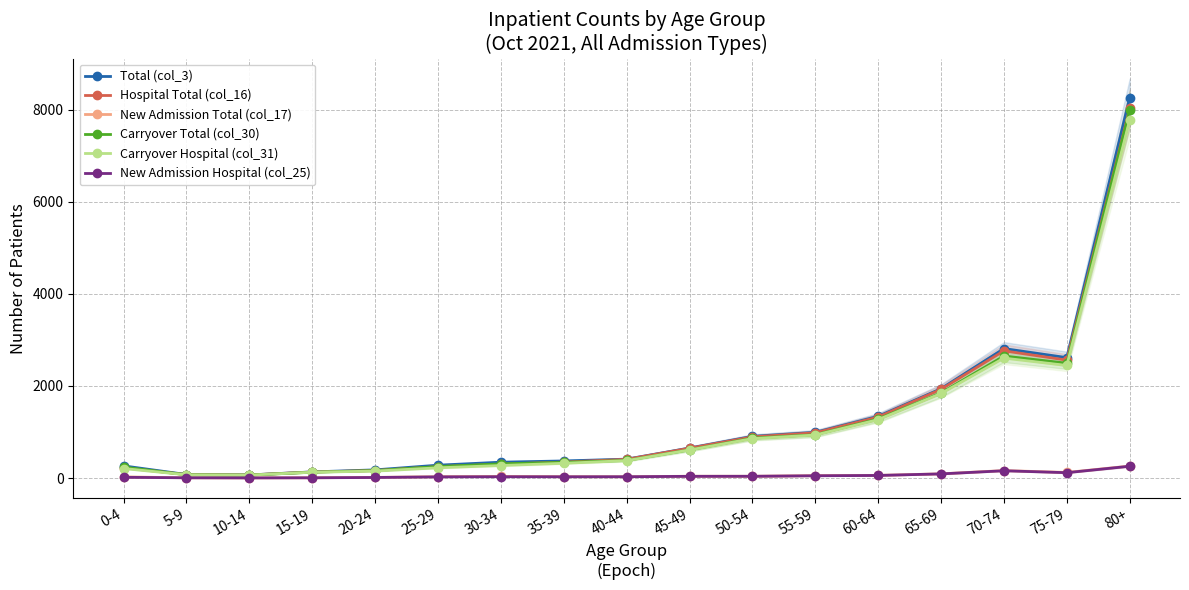

The value of Carryover Hospital (col_31) at 15-19 is 126. True or false?

True